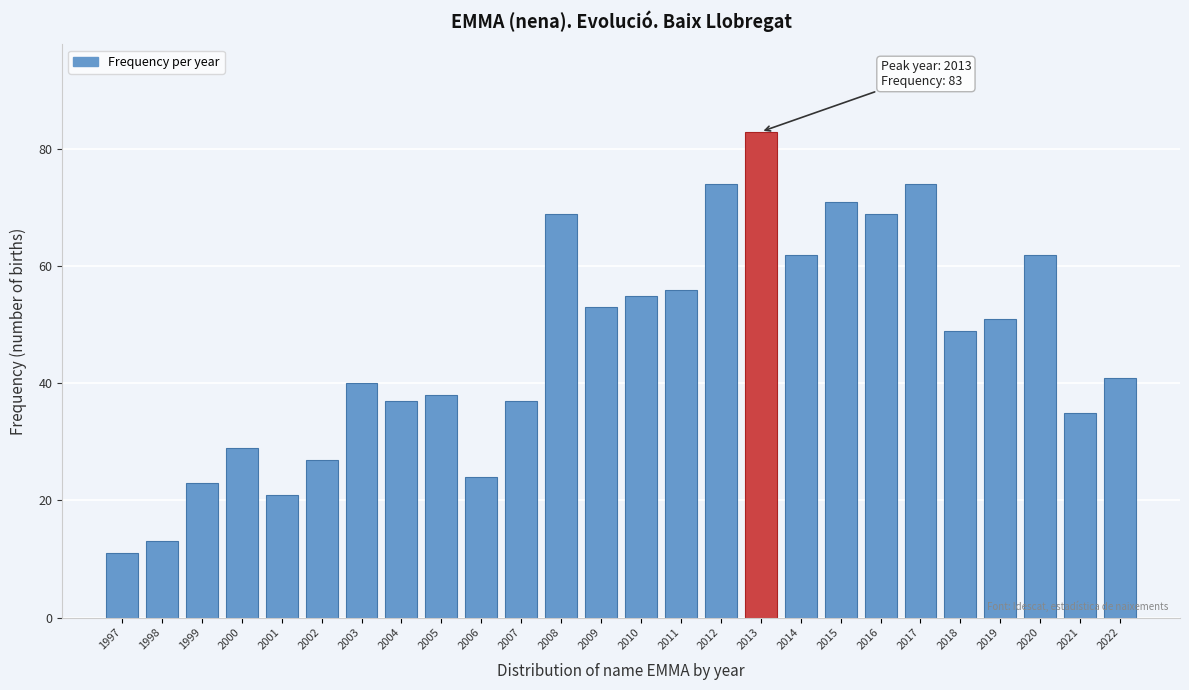

Reading left to right, what are all the values shown in this chart?

11	13	23	29	21	27	40	37	38	24	37	69	53	55	56	74	83	62	71	69	74	49	51	62	35	41